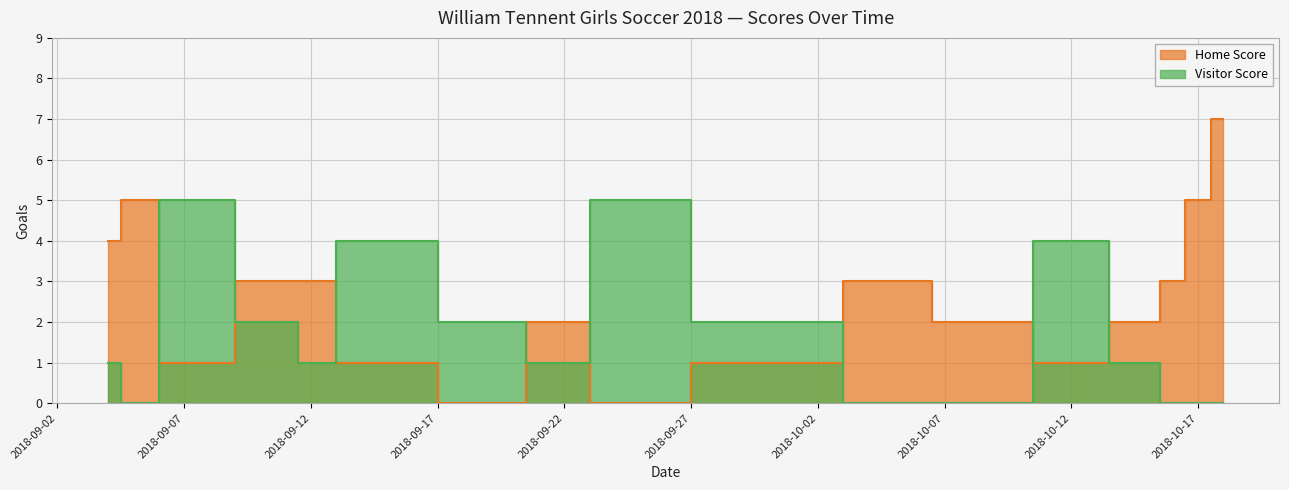

Reading left to right, extract all data points from this chart.

Home Score: 2018-09-04=4	2018-09-05=5	2018-09-07=1	2018-09-11=3	2018-09-12=3	2018-09-14=1	2018-09-20=0	2018-09-21=2	2018-09-25=0	2018-09-29=1	2018-10-02=1	2018-10-04=3	2018-10-09=2	2018-10-12=1	2018-10-15=2	2018-10-16=3	2018-10-17=5	2018-10-18=7
Visitor Score: 2018-09-04=1	2018-09-05=0	2018-09-07=5	2018-09-11=2	2018-09-12=1	2018-09-14=4	2018-09-20=2	2018-09-21=1	2018-09-25=5	2018-09-29=2	2018-10-02=2	2018-10-04=0	2018-10-09=0	2018-10-12=4	2018-10-15=1	2018-10-16=0	2018-10-17=0	2018-10-18=0